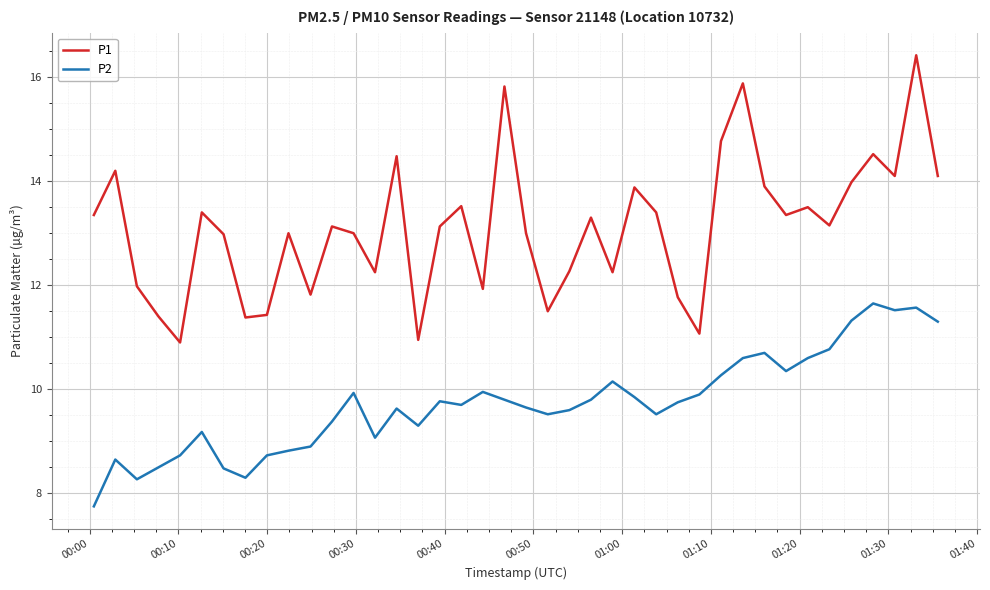

List the series in order of their overall mean, highest first.

P1, P2